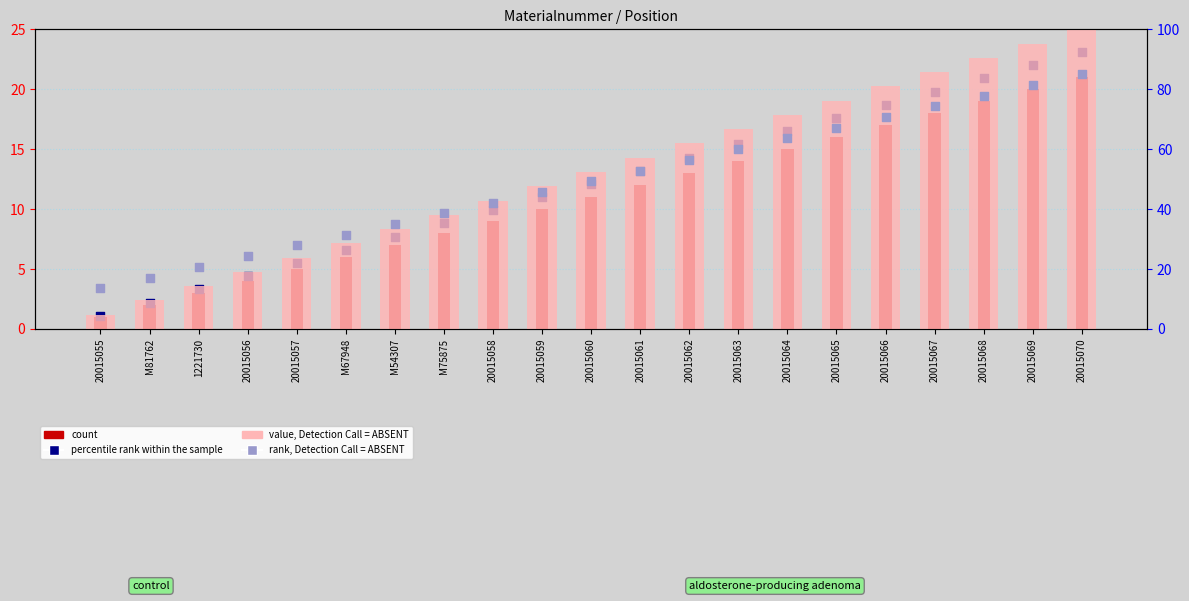

Which series has the largest total across all categories?

value, Detection Call = ABSENT